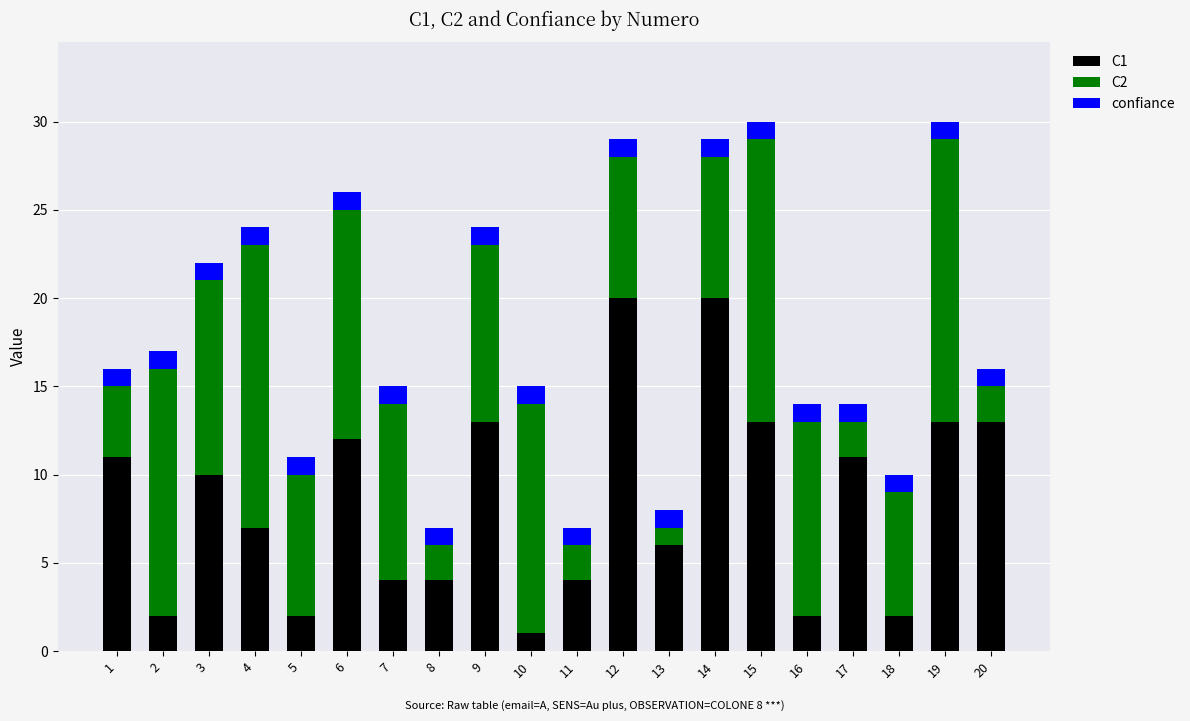

True or false: C1 has a value of 13 at 20.

True